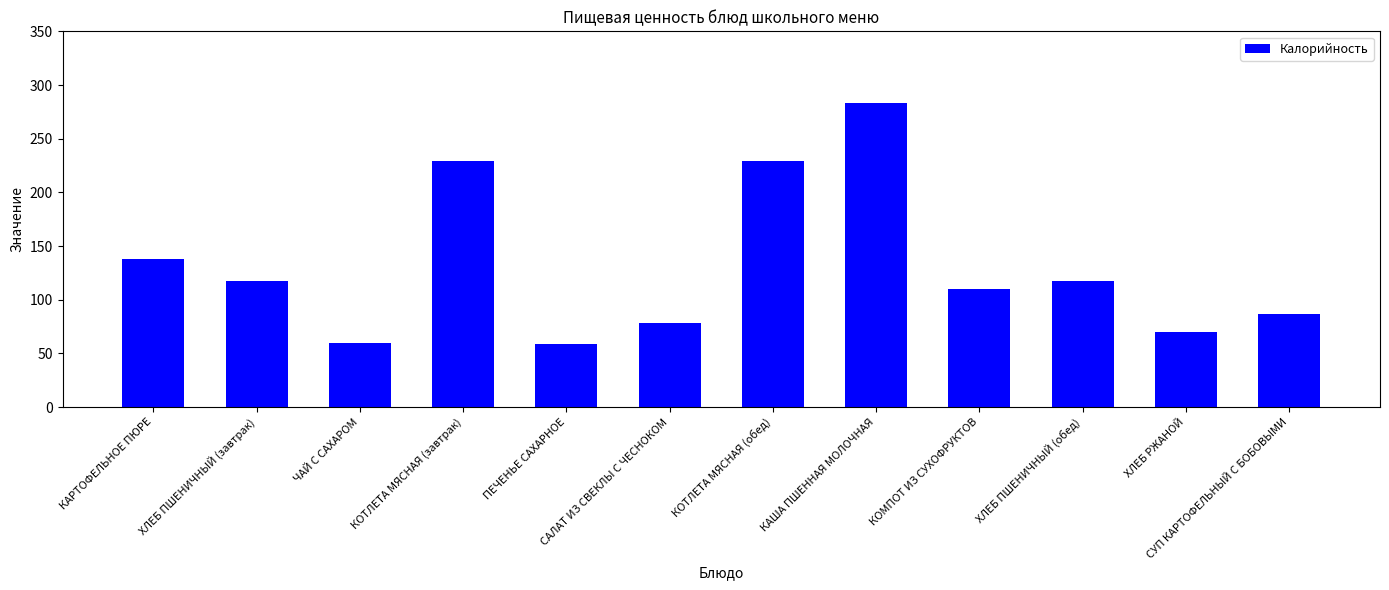

How many data points are less than 117?

6